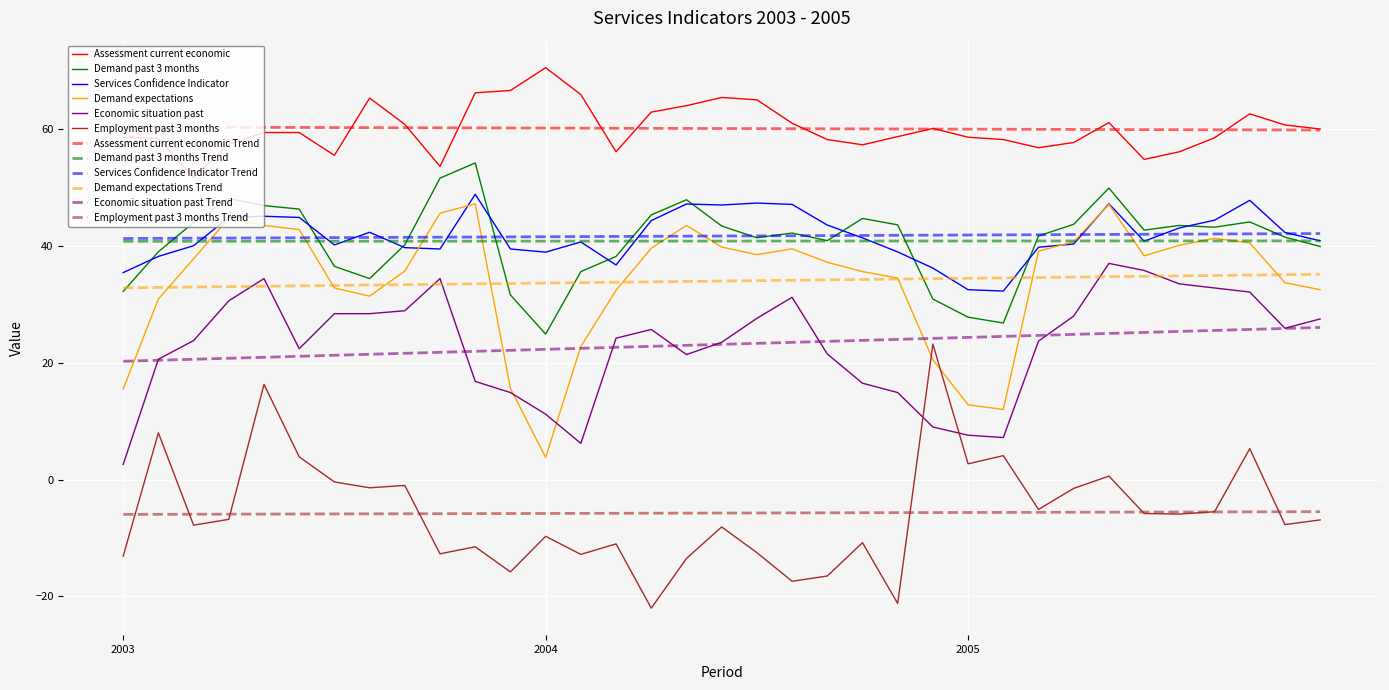

What are all the series names shown in the legend?

Assessment current economic, Demand past 3 months, Services Confidence Indicator, Demand expectations, Economic situation past, Employment past 3 months, Assessment current economic Trend, Demand past 3 months Trend, Services Confidence Indicator Trend, Demand expectations Trend, Economic situation past Trend, Employment past 3 months Trend